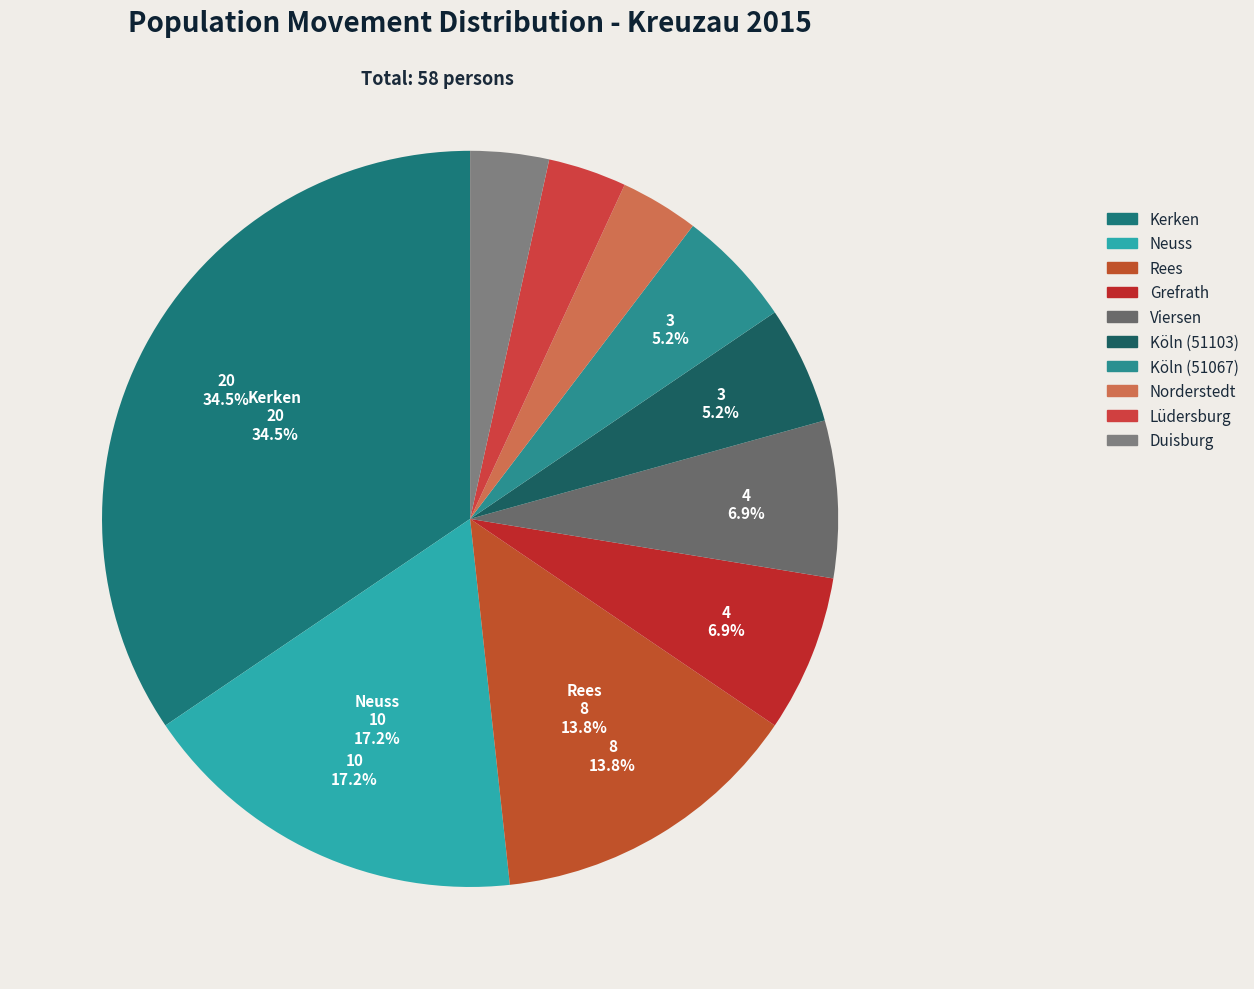

What percentage is the Lüdersburg slice, to the nearest percent?

3%